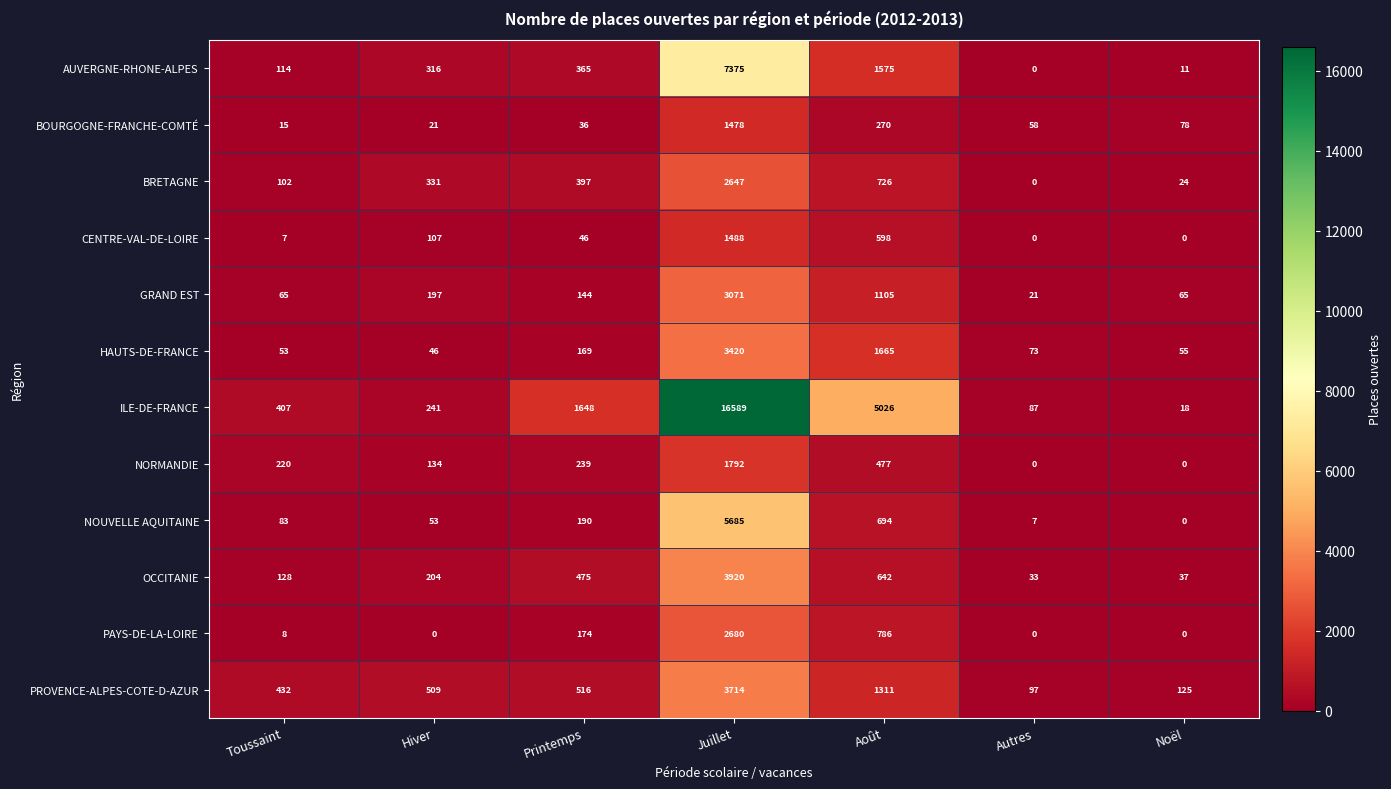

Between Hiver and Août, which series saw the biggest shift?

ILE-DE-FRANCE